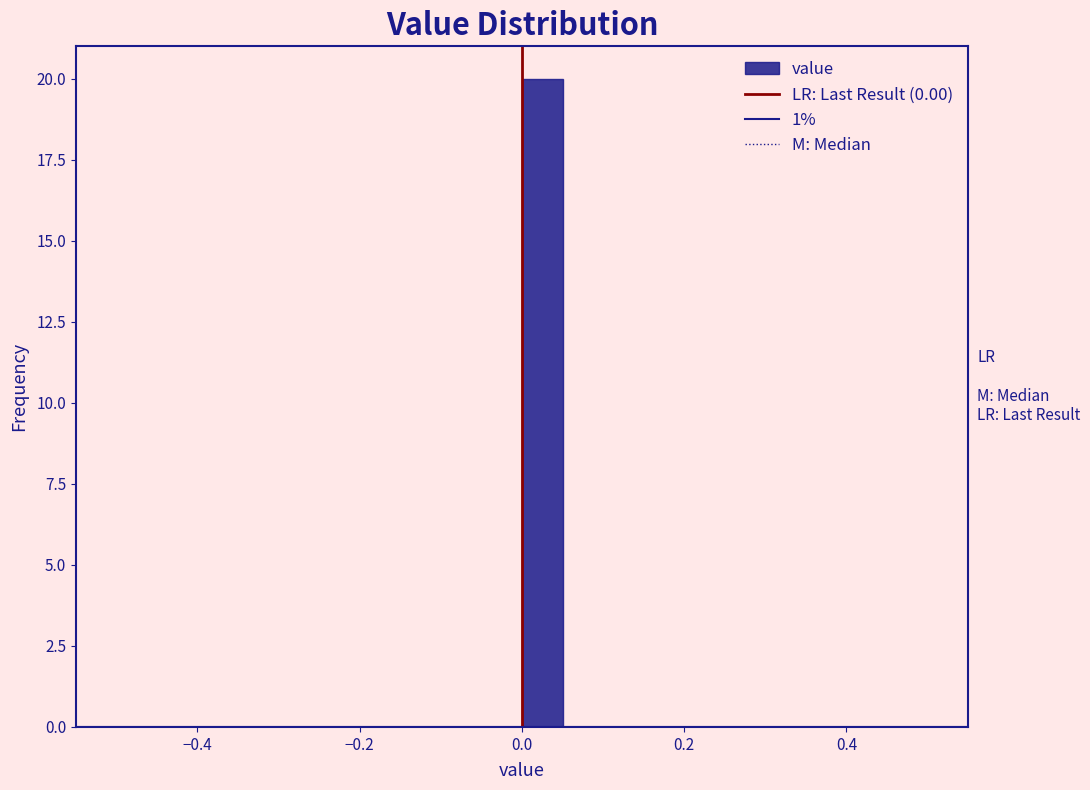

Read against the x-axis, roughly where is the centre of the tallest bar?

0.02